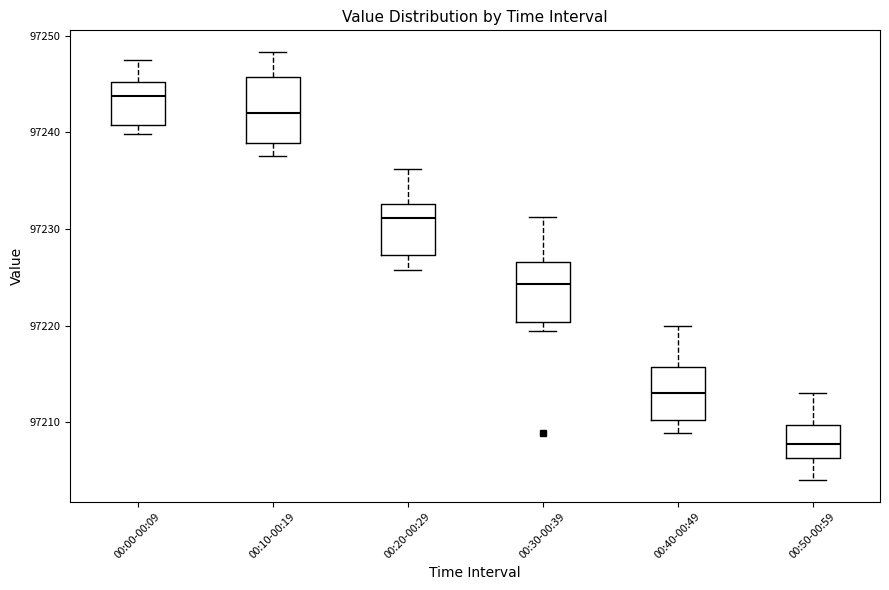

Where is the lower edge of the box for 00:50-00:59 on the y-axis? The values are not printed on the chart, so give them approximately, as read against the axis.

97206